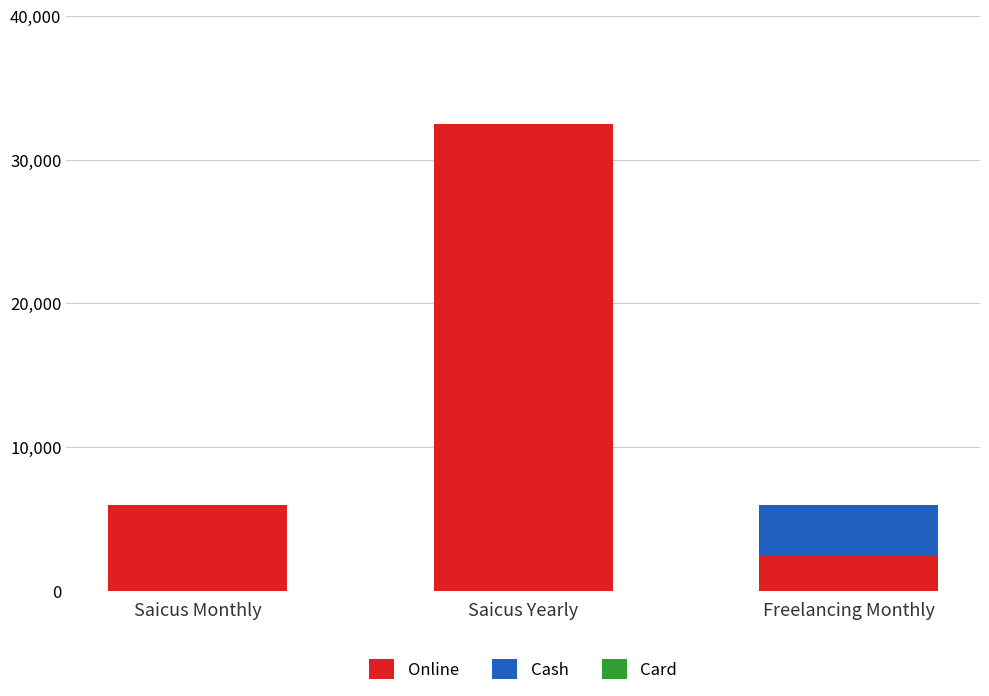

What is the sum of the Online values at Saicus Monthly and Freelancing Monthly?

8500